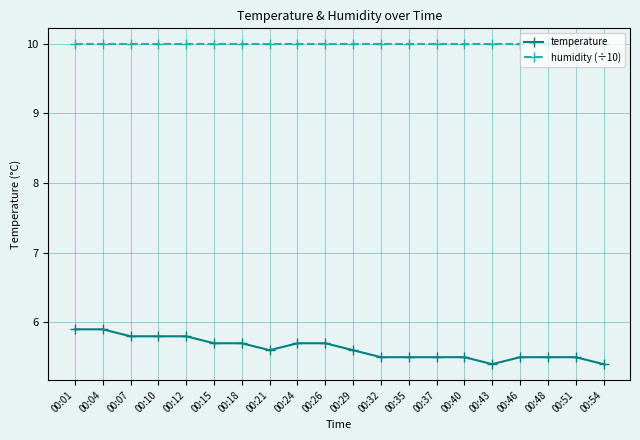

How many lines are shown in the chart?

2